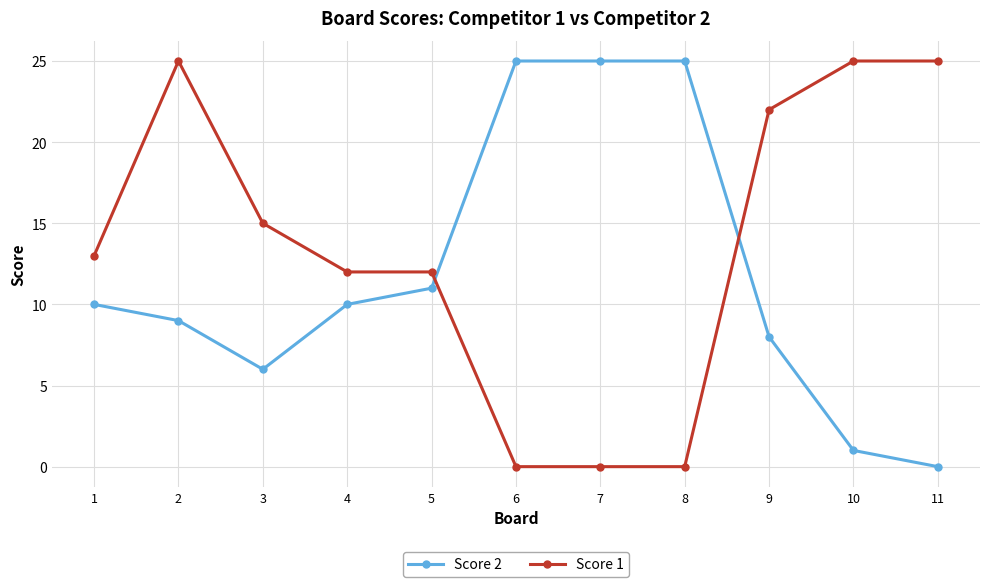

True or false: Score 2 has more than 2 points higher than both neighbors.

False